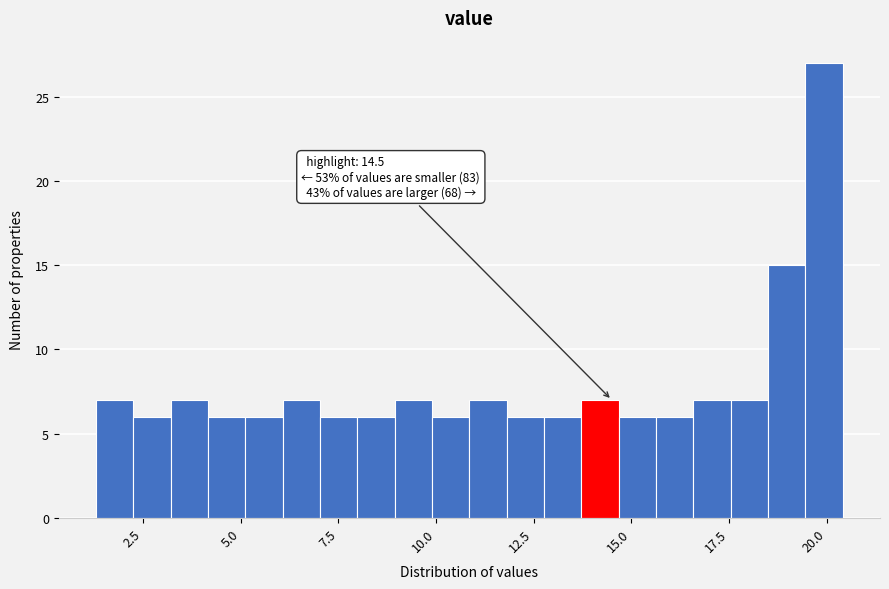

Read against the x-axis, roughly where is the centre of the tallest bar?

20.0